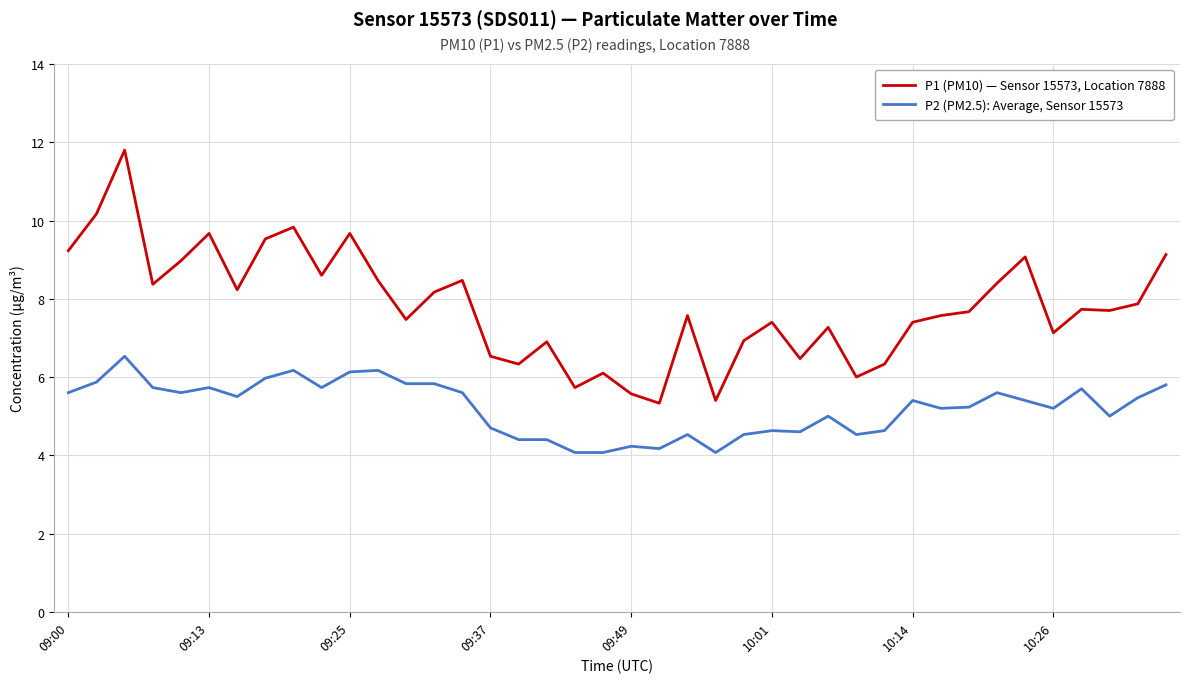

How many lines are shown in the chart?

2